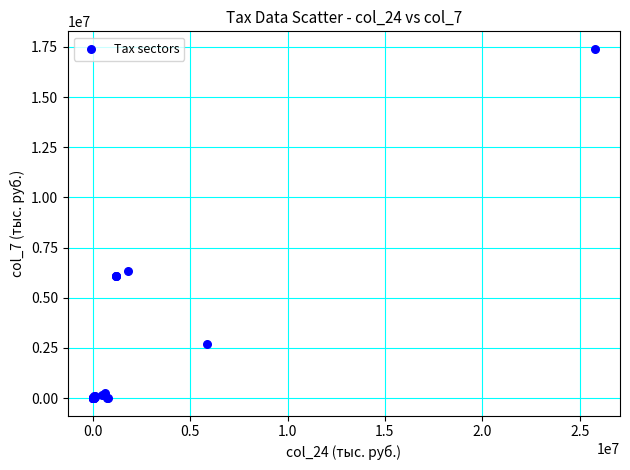

What Y value in the scatter plot is closest to 8703652?

6345800